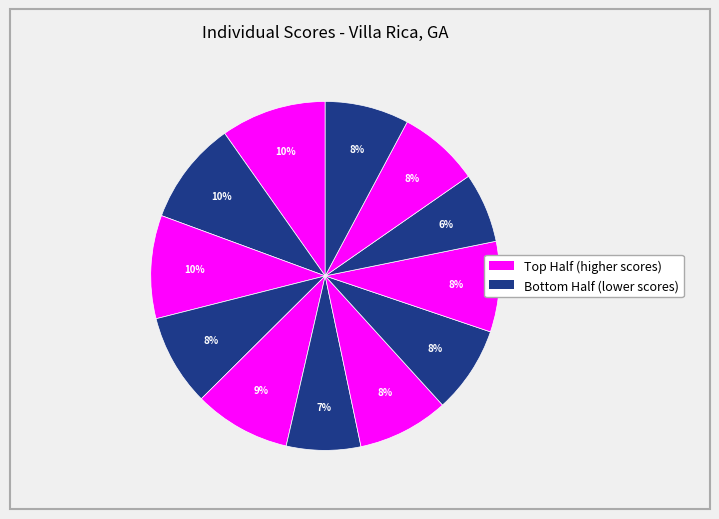

How many slices are in this pie chart?

12